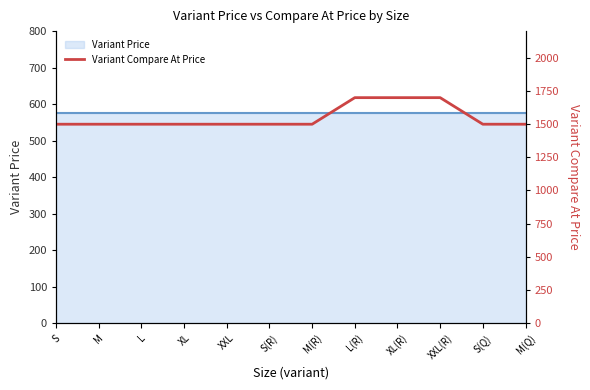

Reading left to right, transcribe all the data shown in this chart.

S=1499	M=1499	L=1499	XL=1499	XXL=1499	S(R)=1499	M(R)=1499	L(R)=1699	XL(R)=1699	XXL(R)=1699	S(Q)=1499	M(Q)=1499